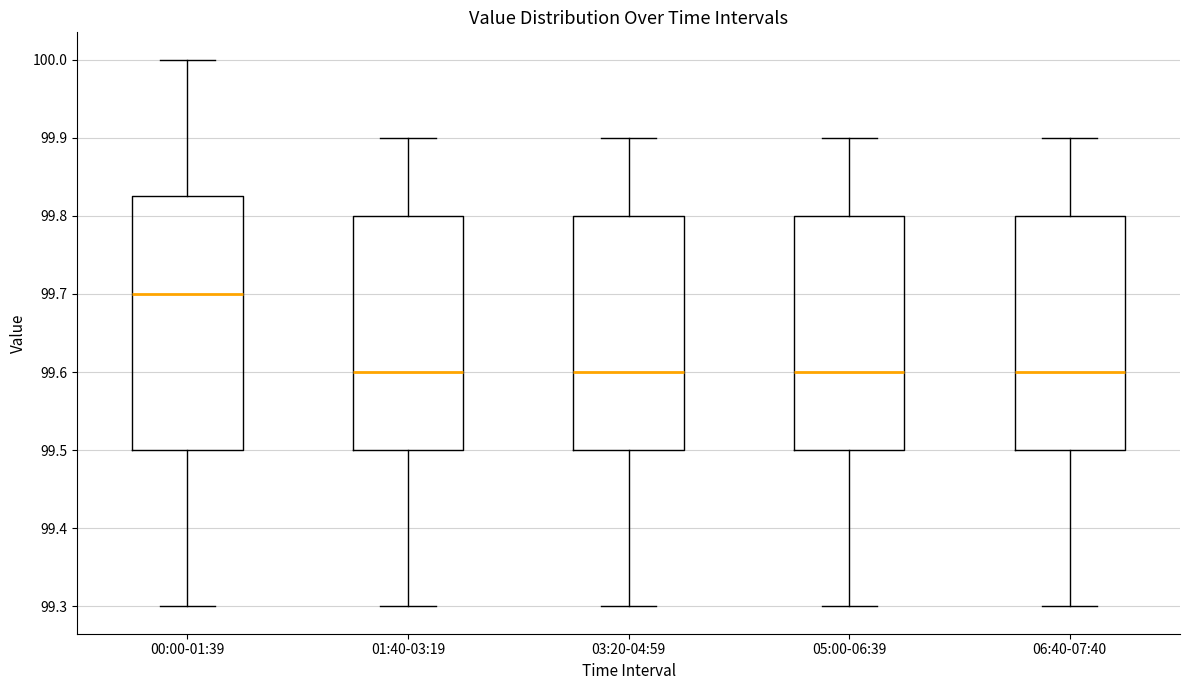

Comparing the boxes themselves (not the whiskers), which one is the tallest?

00:00-01:39